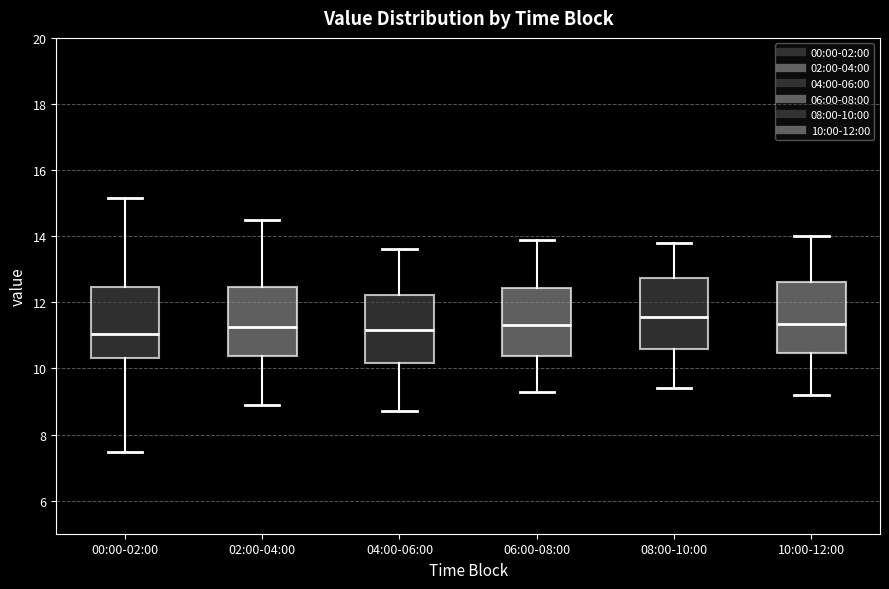

Reading left to right, transcribe this box plot: for each box, give where its median line is, the range the box spans, and where its two whiskers end, as read against the y-axis. The values are not printed on the chart, so give them approximately, as read against the axis.

00:00-02:00: median 11.0, box 10.4 to 12.4, whiskers 7.4 to 15.2
02:00-04:00: median 11.2, box 10.4 to 12.4, whiskers 9.0 to 14.6
04:00-06:00: median 11.2, box 10.2 to 12.2, whiskers 8.8 to 13.6
06:00-08:00: median 11.4, box 10.4 to 12.4, whiskers 9.4 to 14.0
08:00-10:00: median 11.6, box 10.6 to 12.8, whiskers 9.4 to 13.8
10:00-12:00: median 11.4, box 10.4 to 12.6, whiskers 9.2 to 14.0